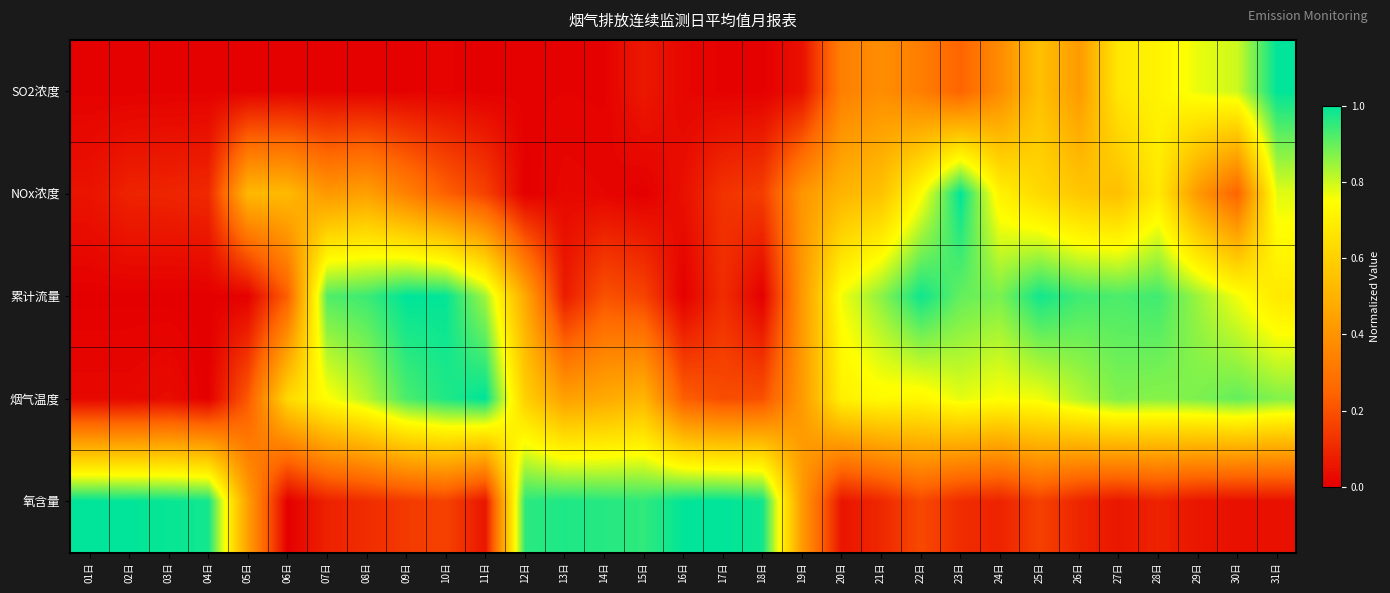

What is the maximum value shown in the chart?

1.0